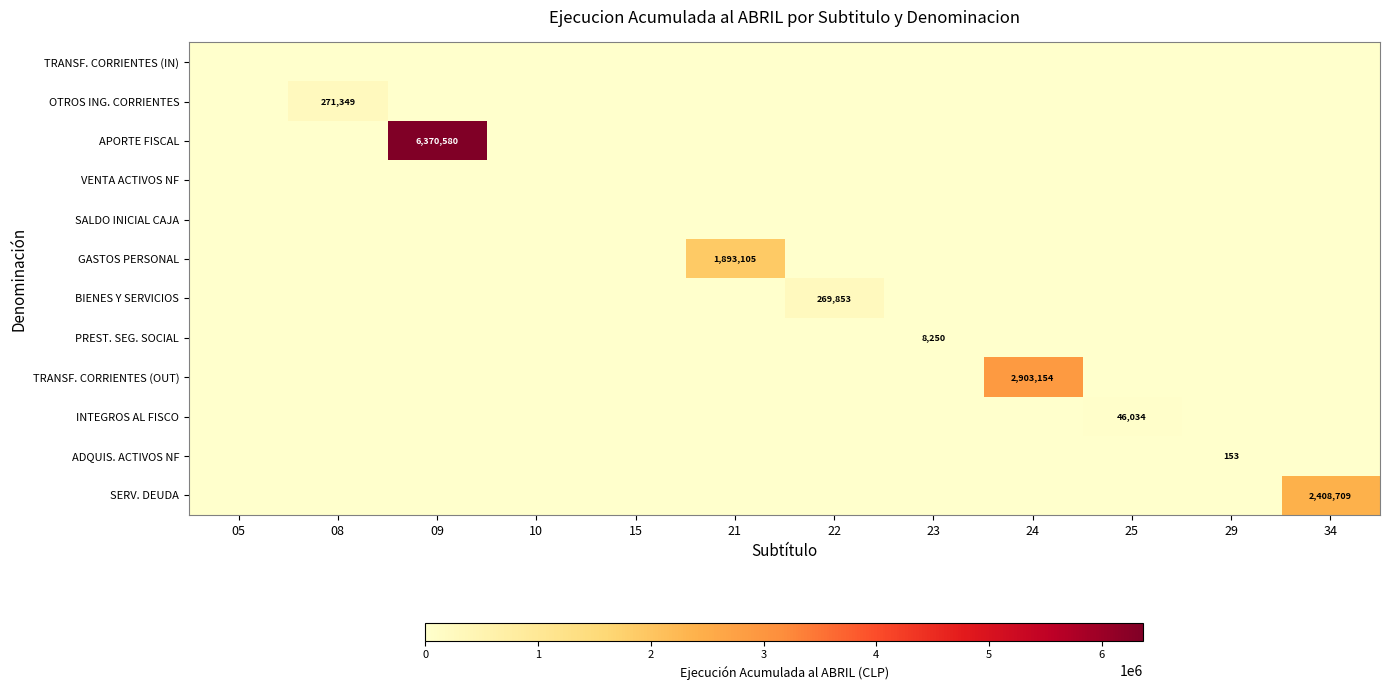

At which category does the chart reach its peak across all series?

09